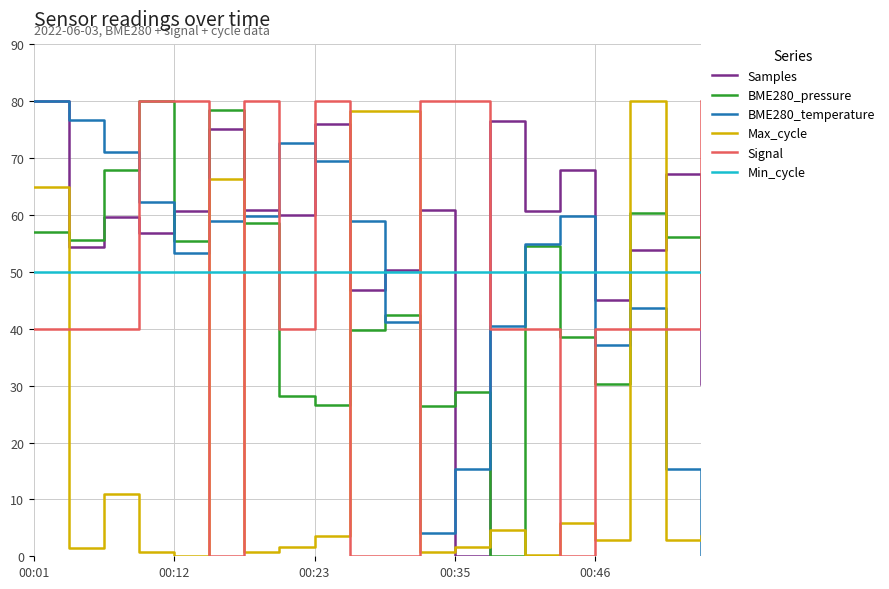

In Samples, how many points are higher than both neighbors (excluding endpoints)?

7